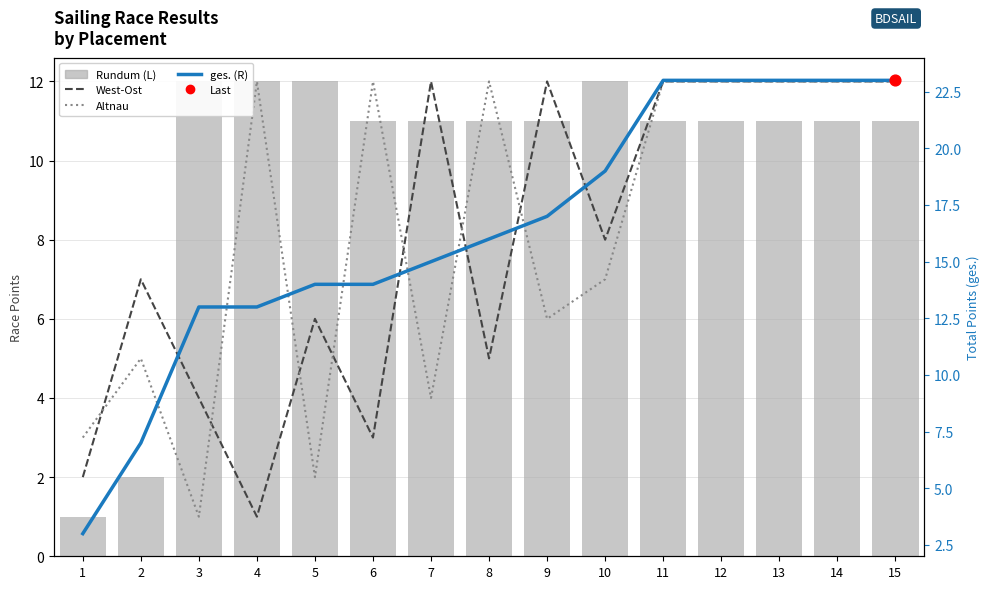

At which category is the sum across all series the highest?

11